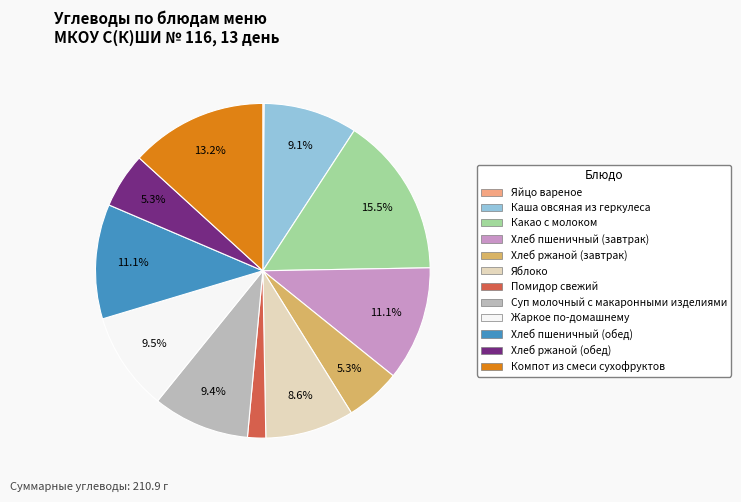

The Хлеб пшеничный (обед) slice represents 17% of the pie. True or false?

False